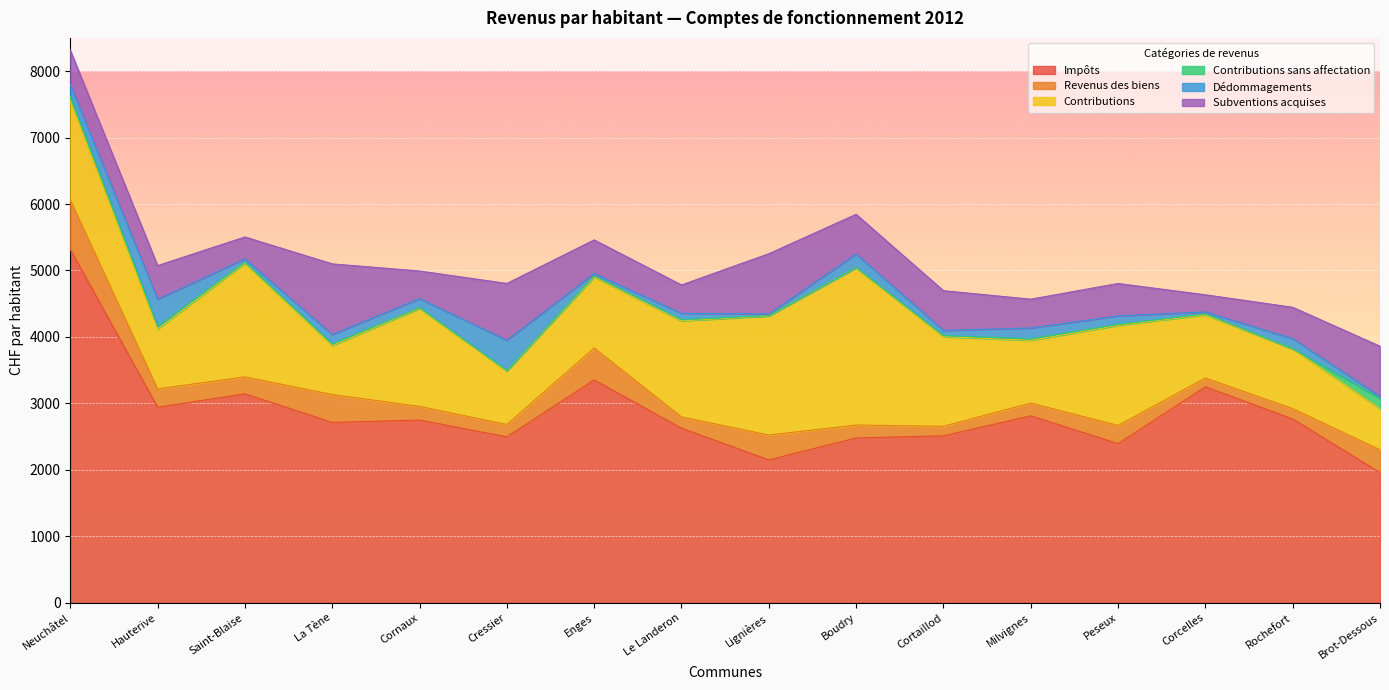

At which category does Subventions acquises reach its first local peak?

La Tène